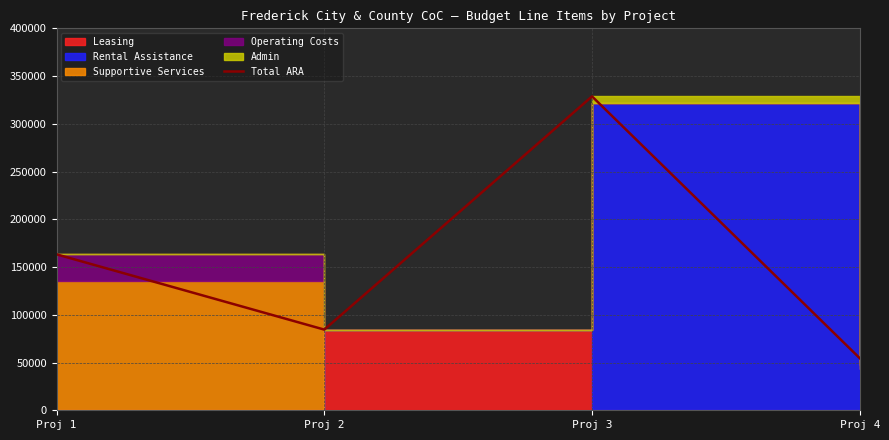

What is the greatest value displayed?

328714